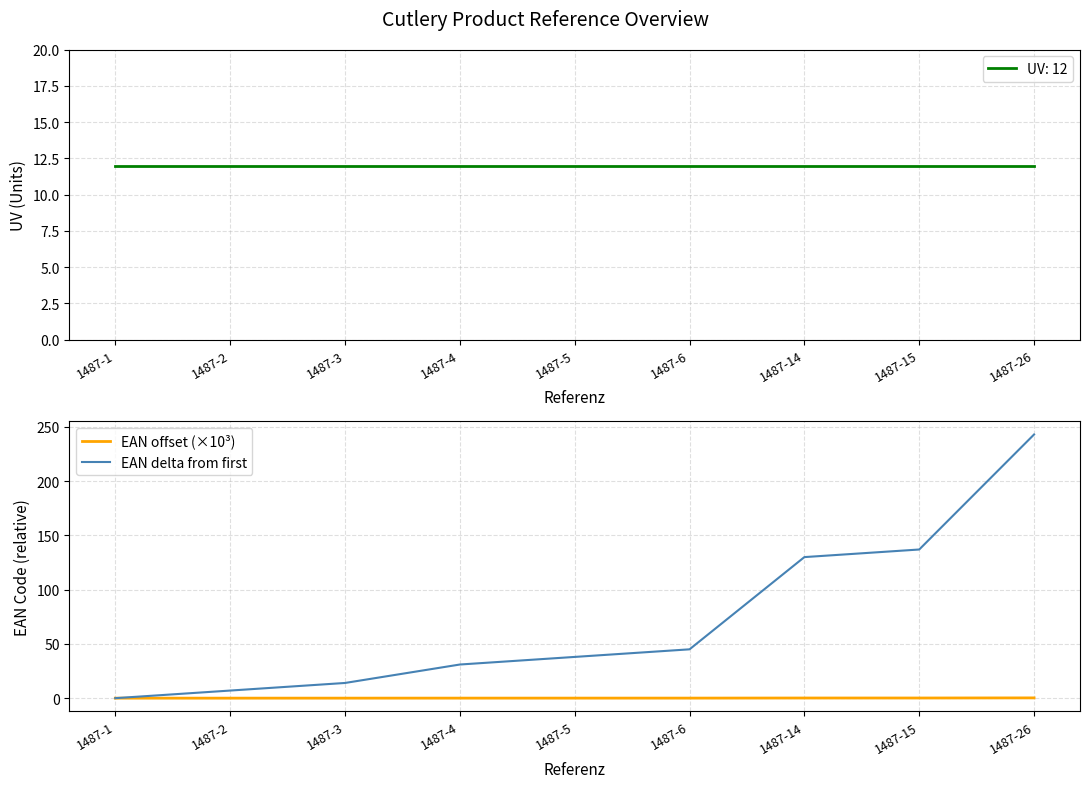

At which label does EAN offset (×10³) reach its minimum?

1487-1